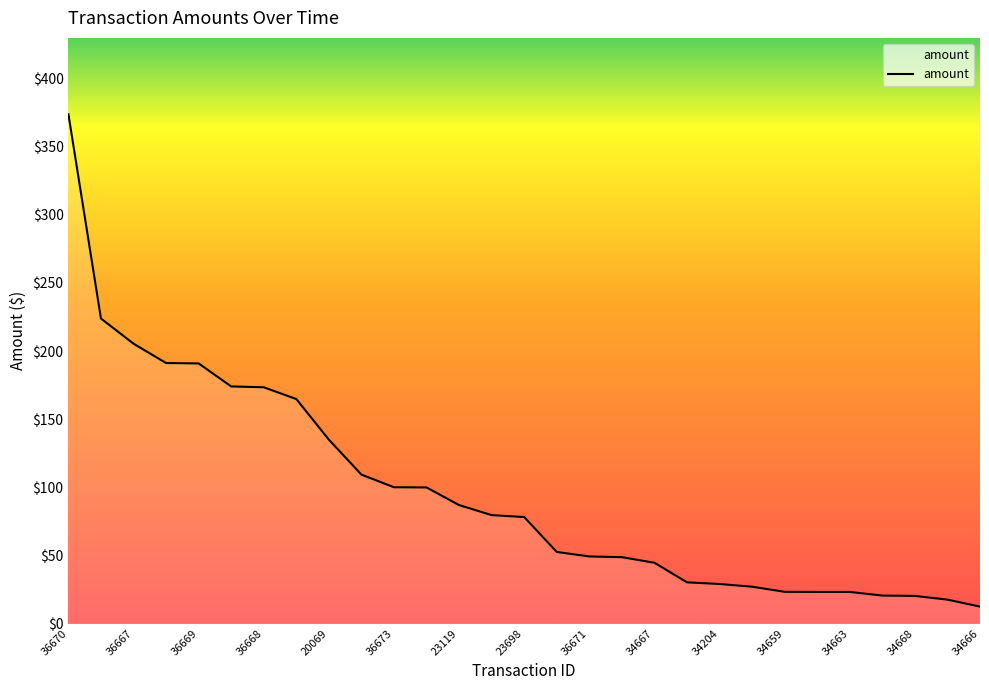

What is the difference between the maximum and minimum values?

361.4